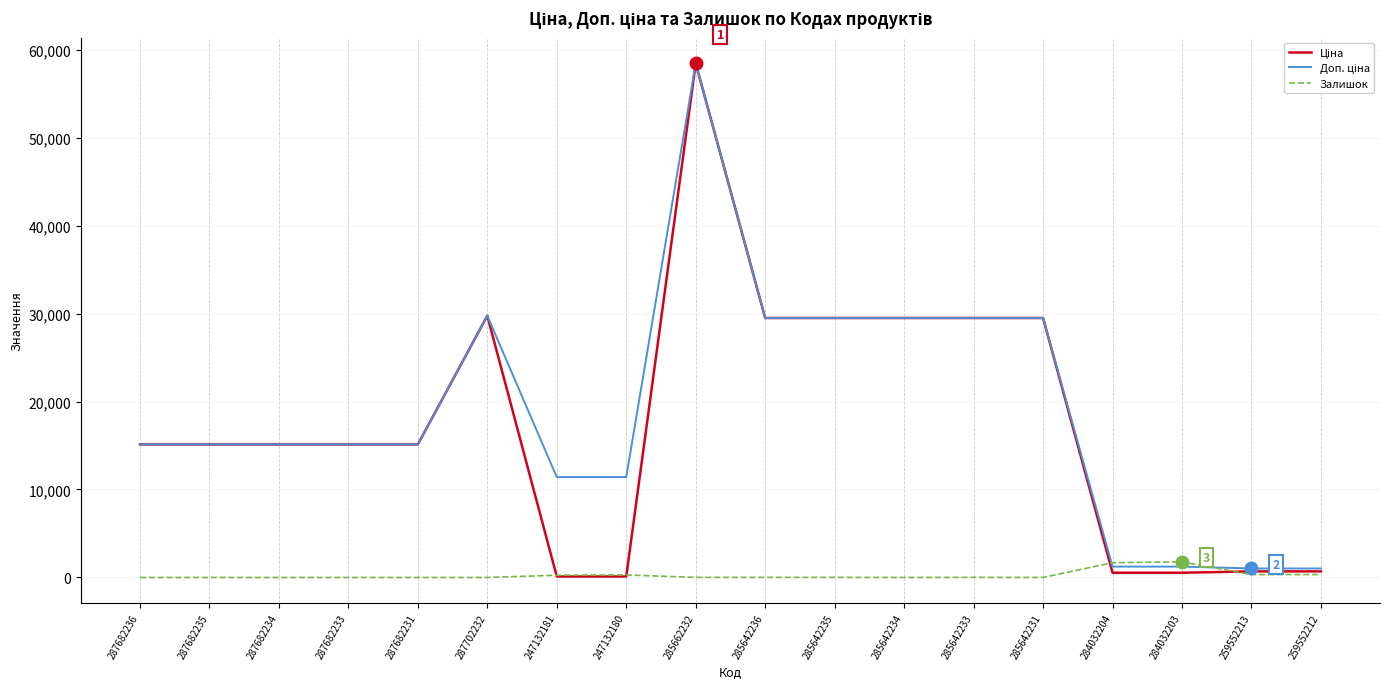

At which category is the sum across all series the highest?

285662232